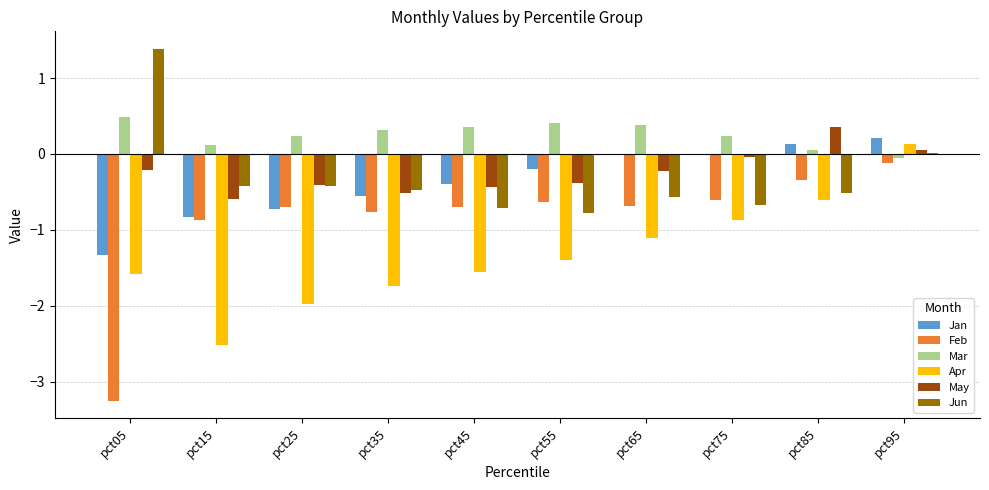

At which category is the sum across all series the highest?

pct95